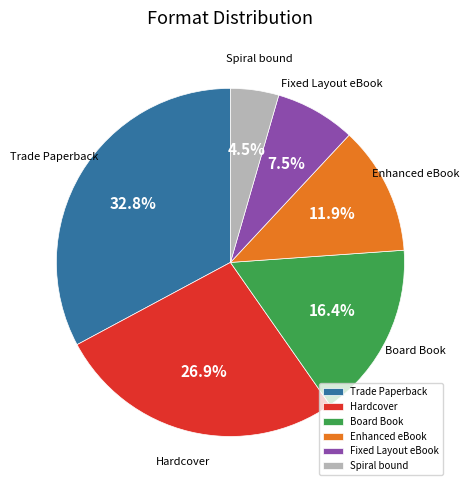

Rank the categories by value from highest to lowest.

Trade Paperback, Hardcover, Board Book, Enhanced eBook, Fixed Layout eBook, Spiral bound